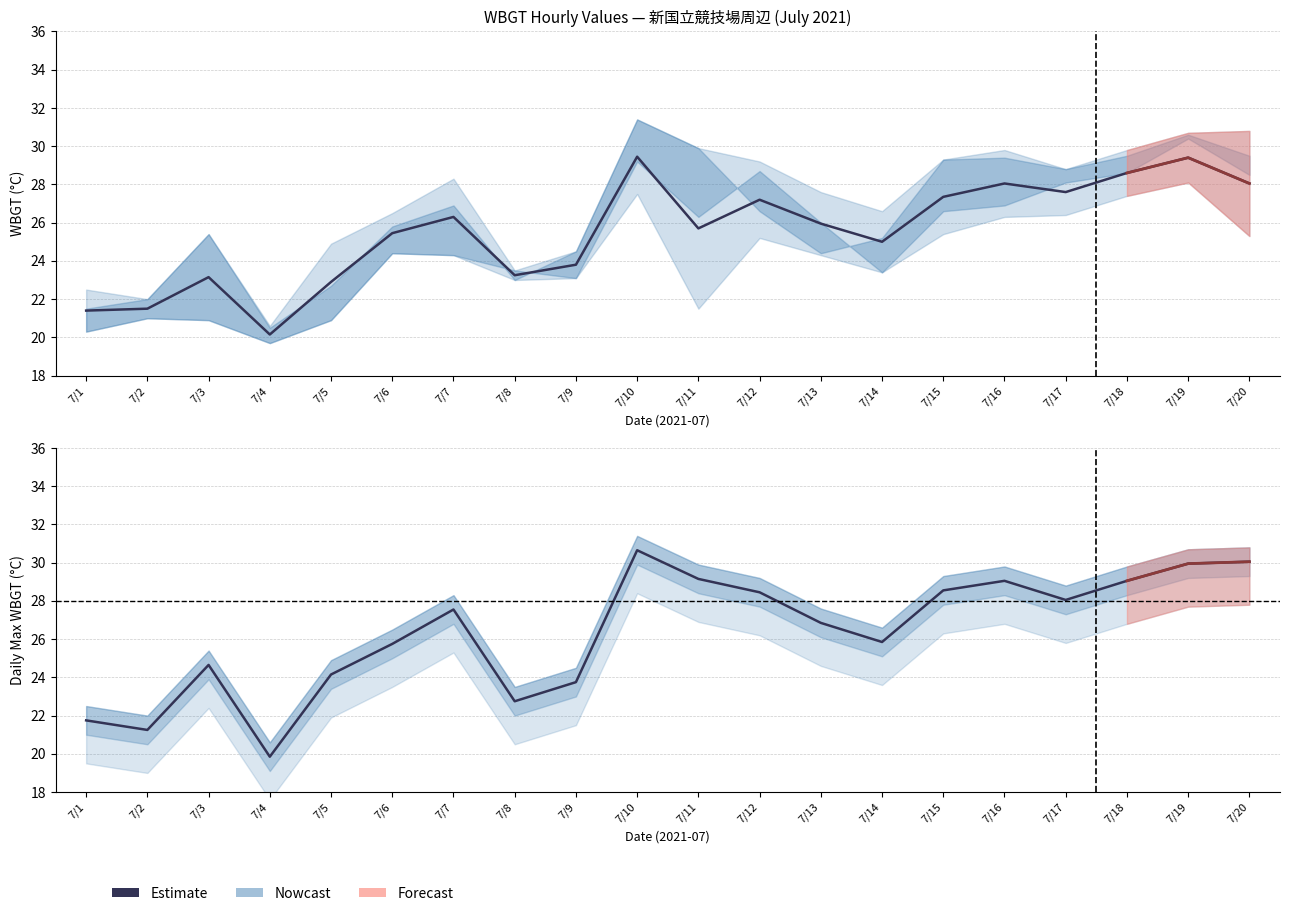

True or false: the data has more than 2 interior local peaks.

True